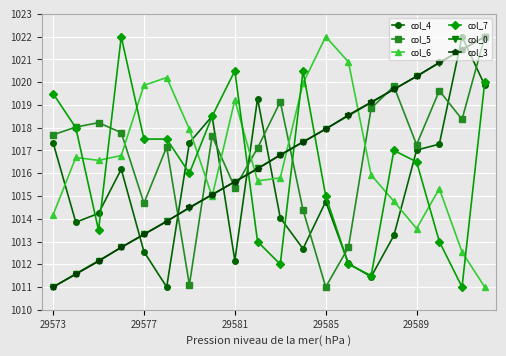

True or false: col_4 and col_5 cross at least once.

True